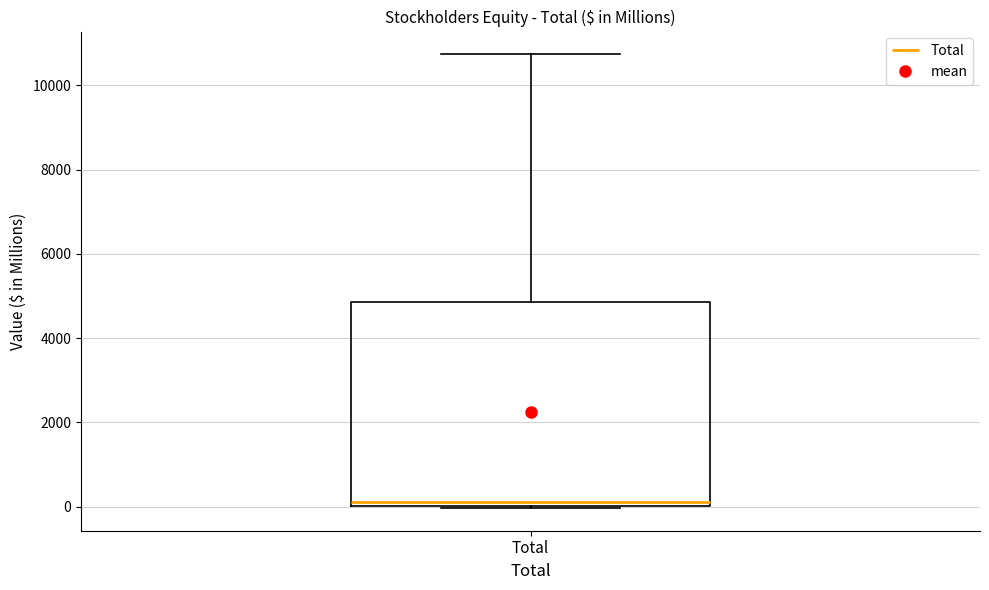

Read this box plot against the y-axis: the position of the median line, the range covered by the box, and the ends of both whiskers. The values are not printed on the chart, so give them approximately, as read against the axis.

median 200, box 0 to 4800, whiskers 0 to 10800